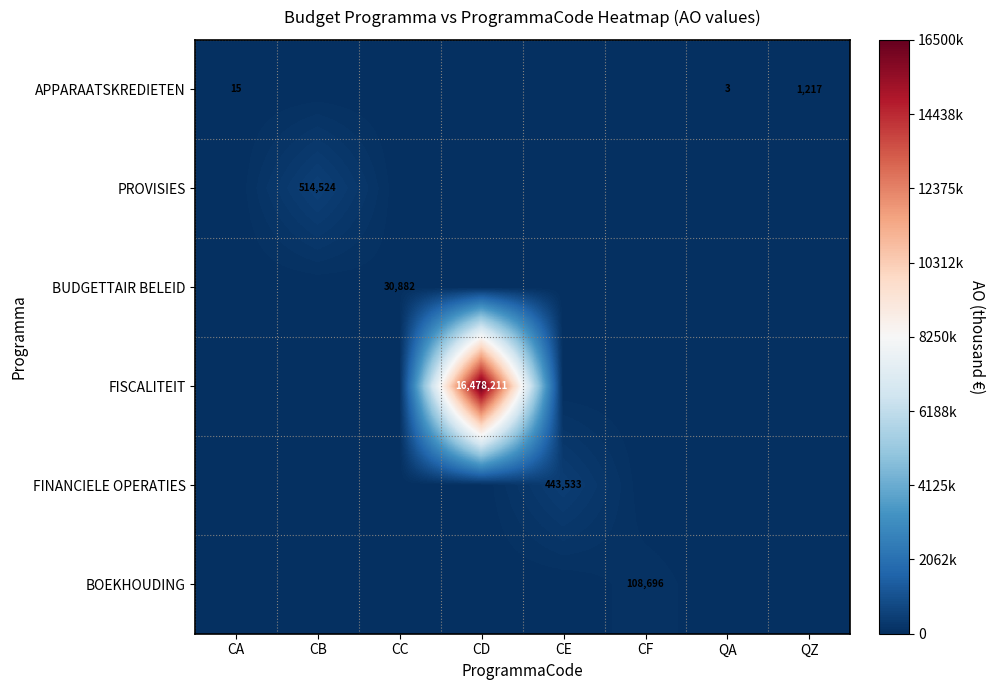

What is the difference between the highest and lowest values at CF?

108696